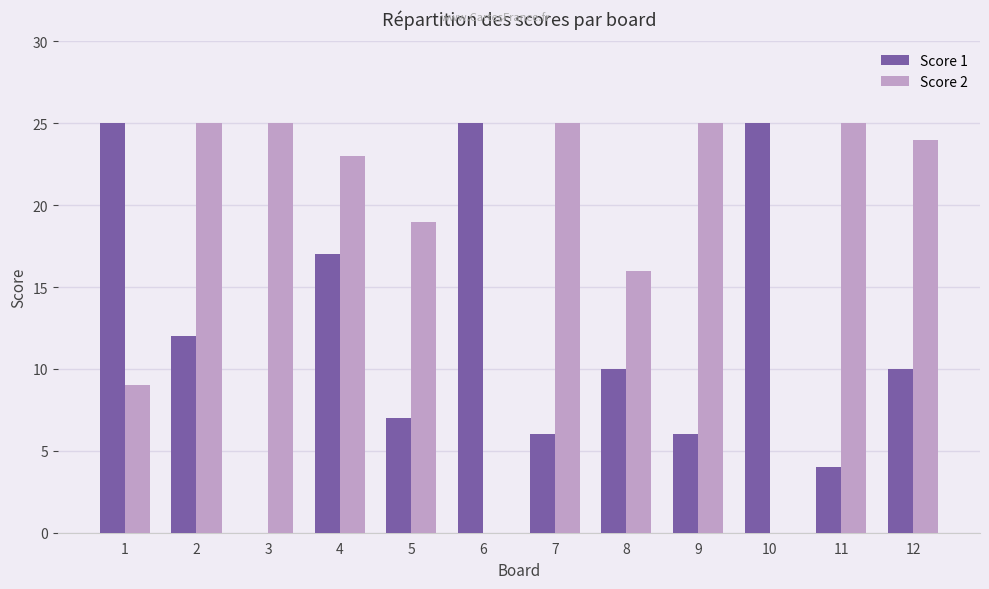

What are all the series names shown in the legend?

Score 1, Score 2